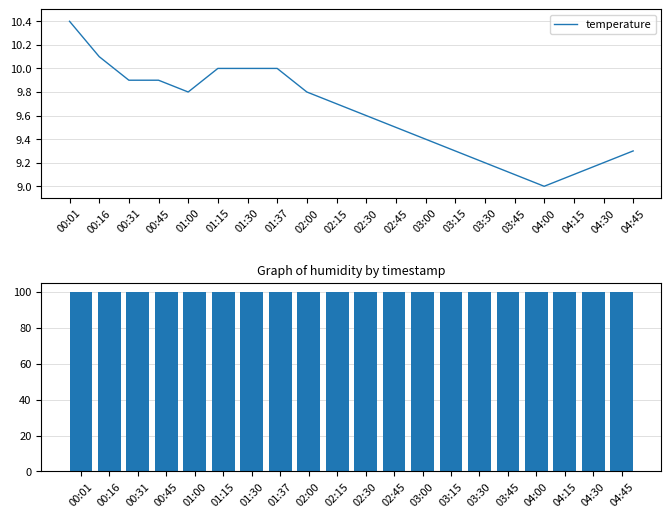

Which series changed the most between 00:16 and 03:30?

temperature